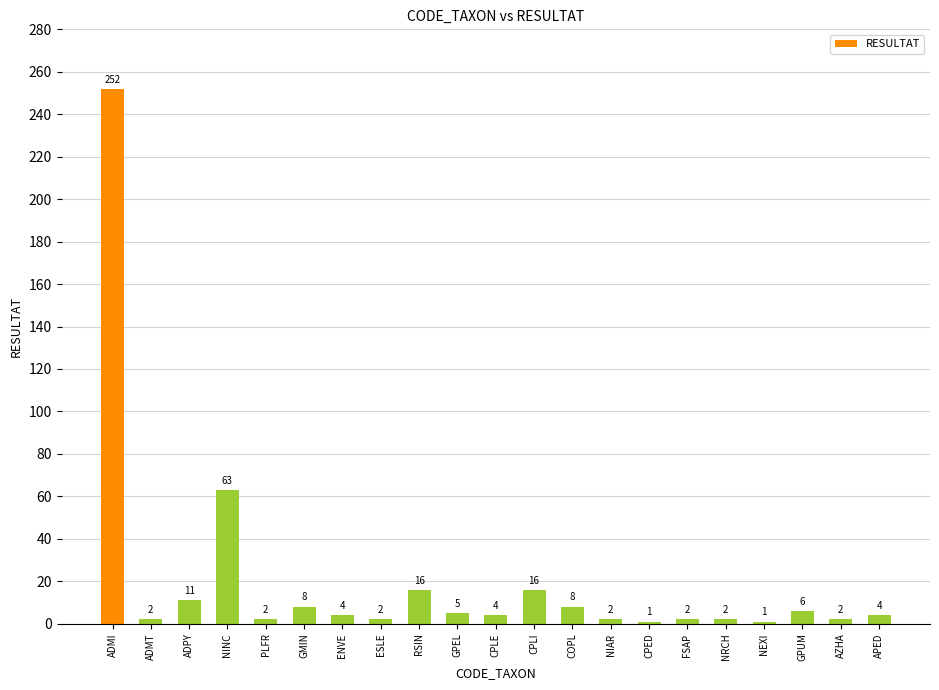

What is the label of the 15th bar from the left?

CPED